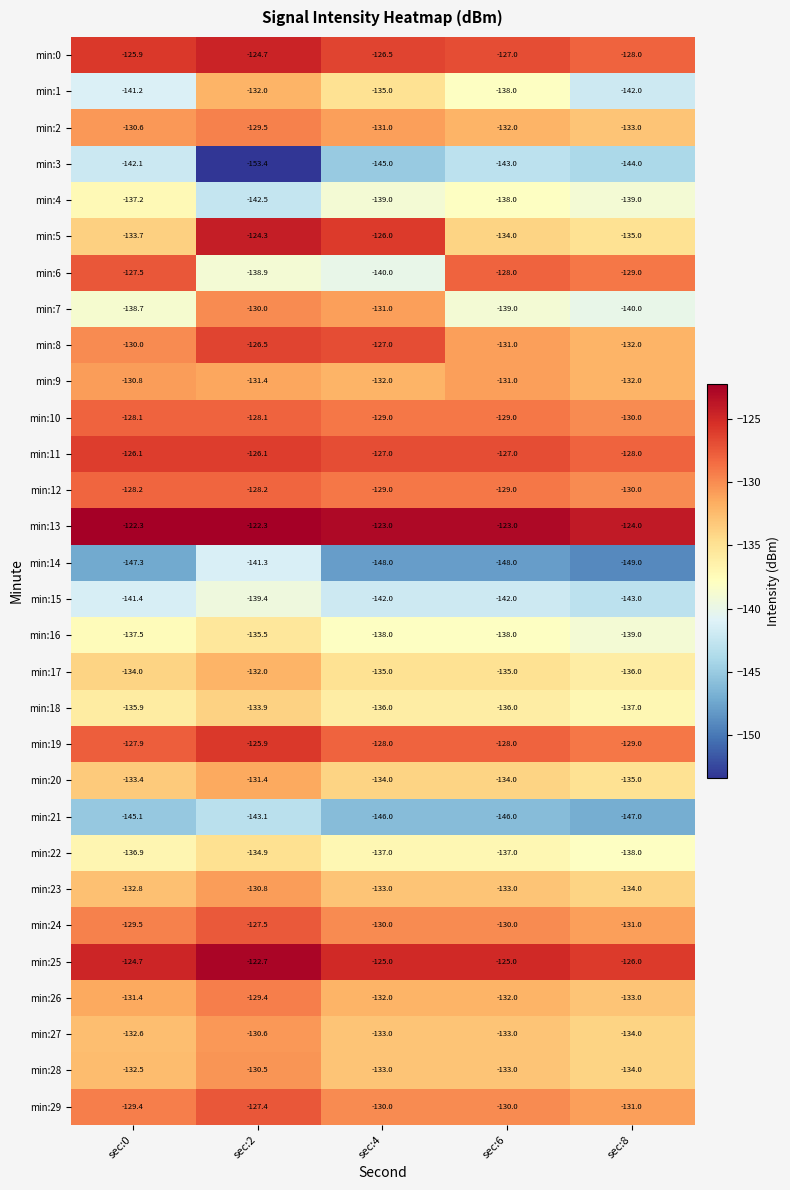

At how many categories does at least one series exceed -134?

5